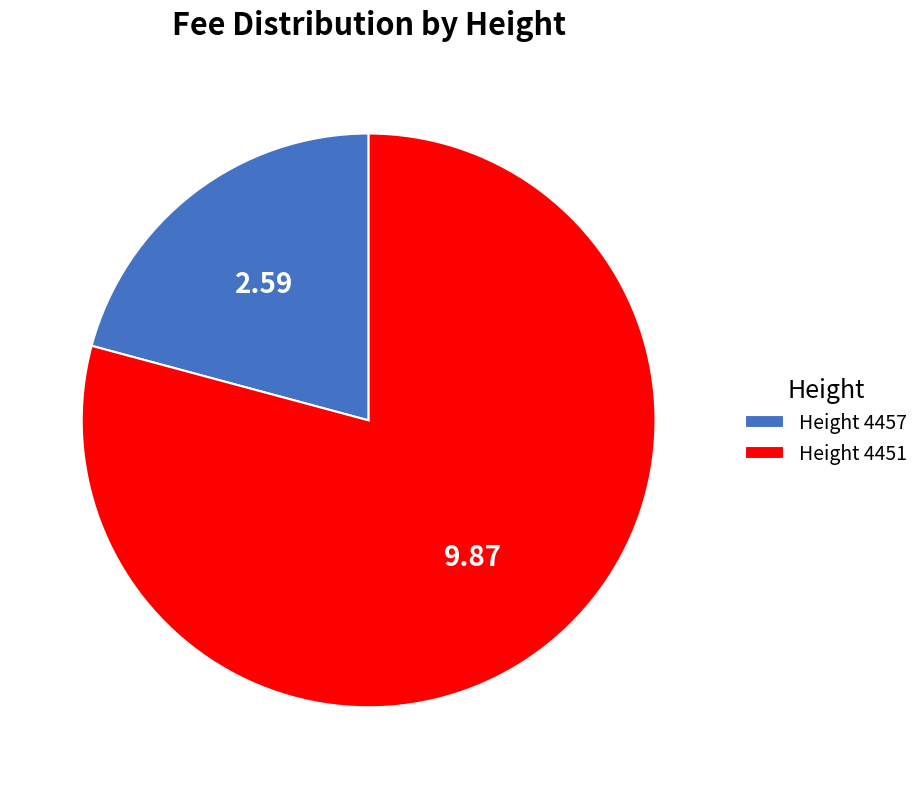

Do Height 4451 and Height 4457 together represent more than half of the pie?

Yes